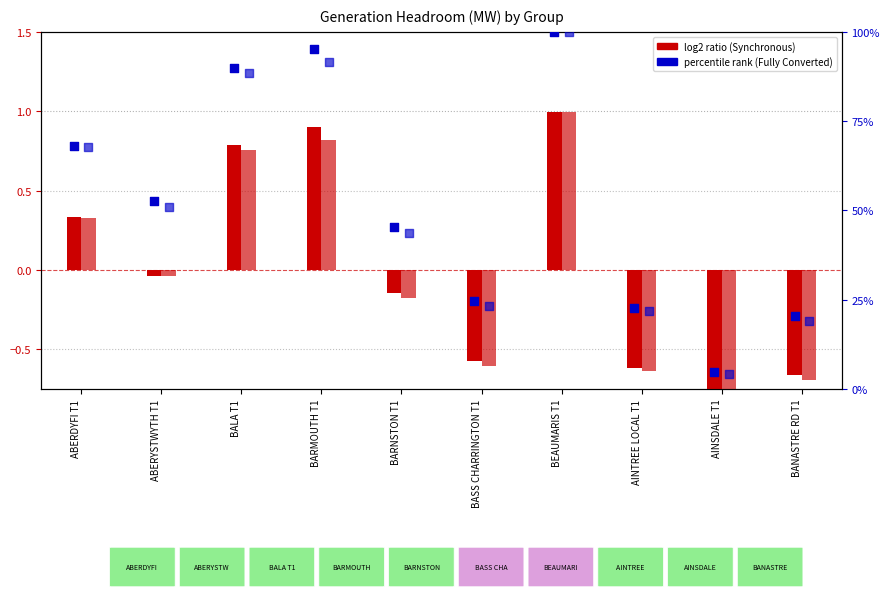

At how many categories does at least one series exceed 29?

6